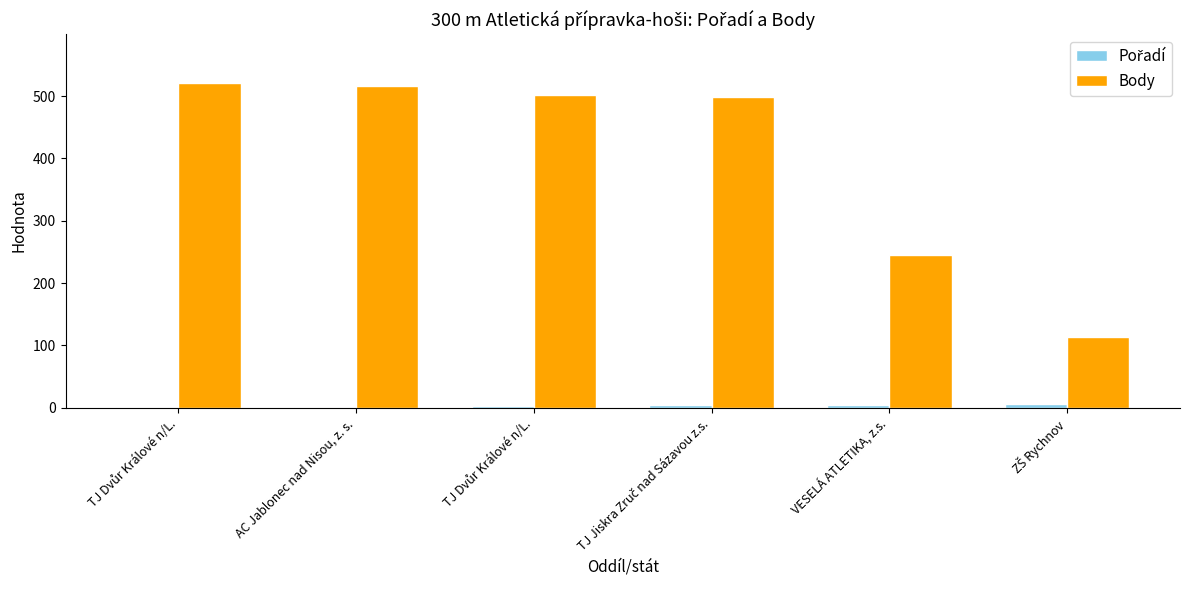

How many distinct data groups are displayed?

2